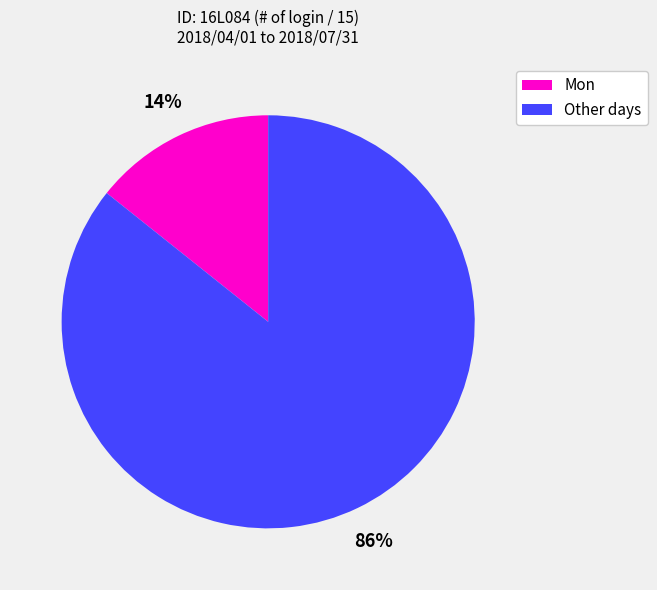

To the nearest percent, what is the average slice percentage?

50%